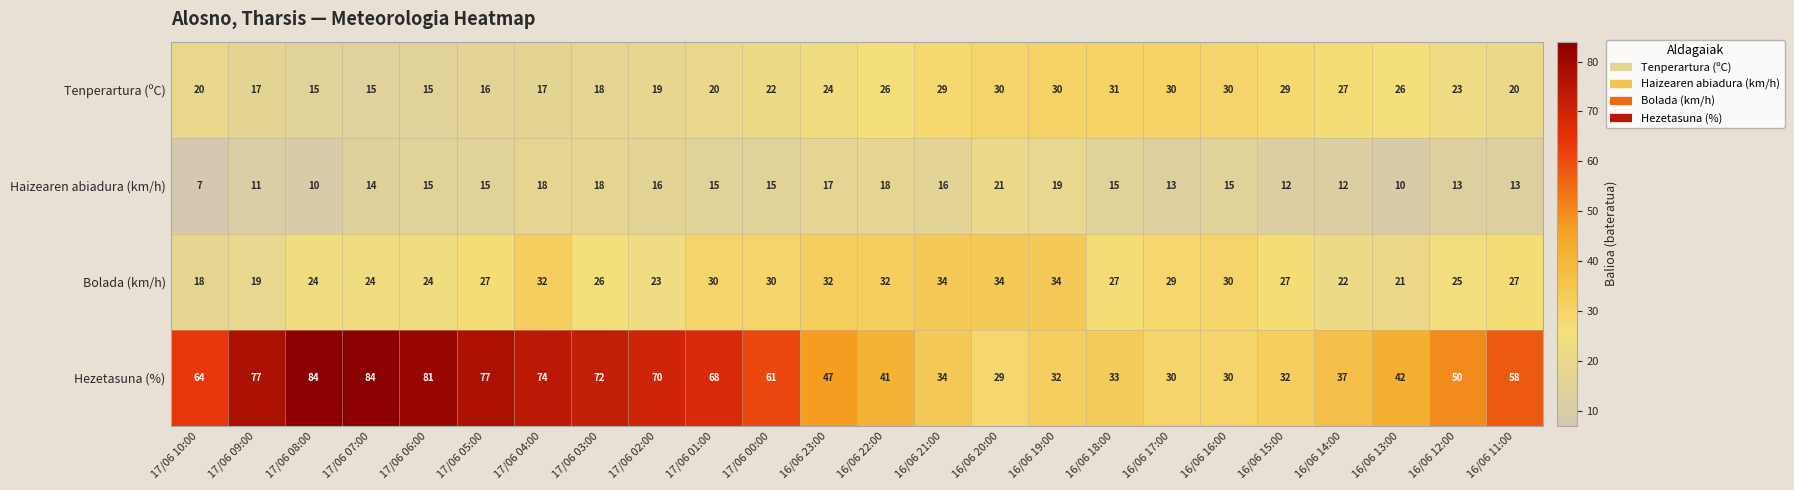

At which label is Haizearen abiadura (km/h) closest to 14?

17/06 07:00